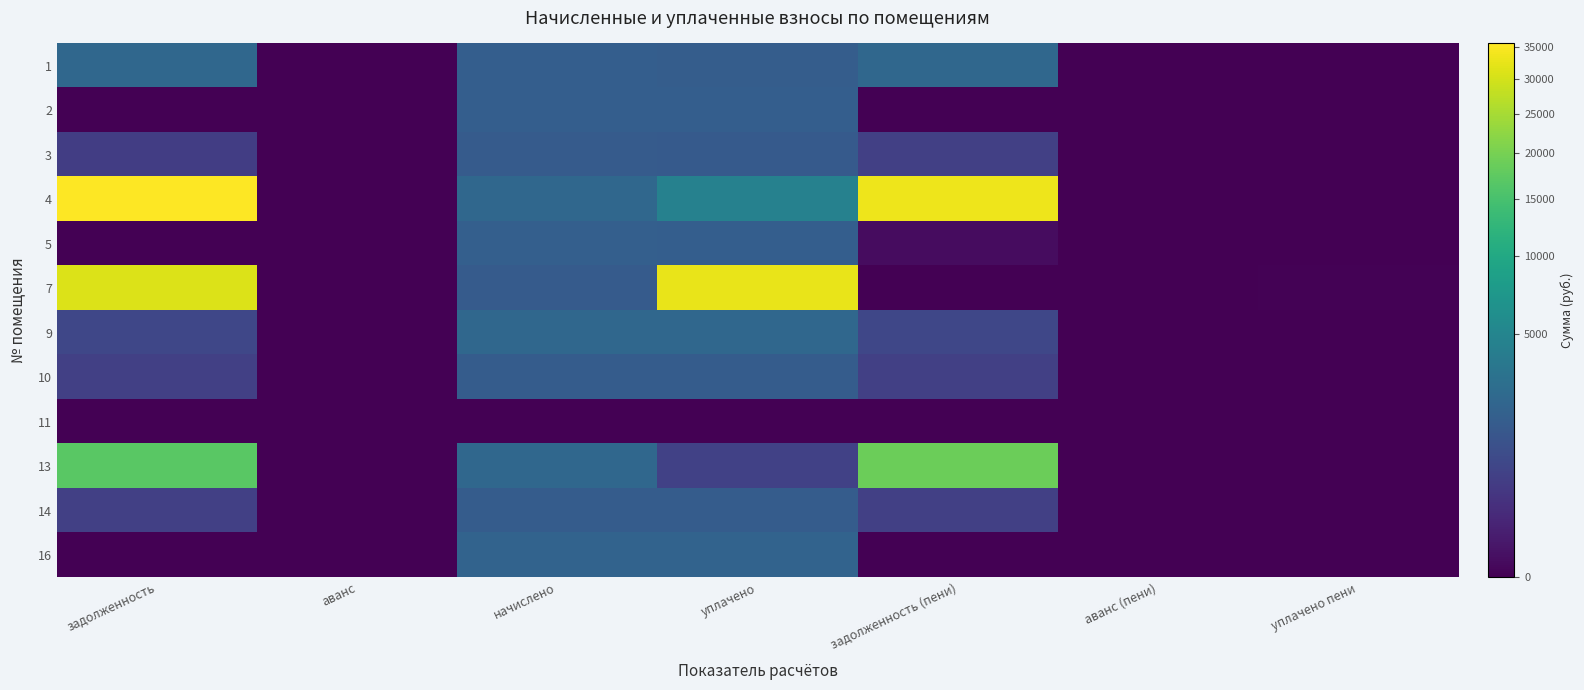

Reading left to right, transcribe all the data shown in this chart.

1: задолженность=2267.6	аванс=0.0	начислено=1745.0	уплачено=1690.2	задолженность (пени)=2322.4	аванс (пени)=0.0	уплачено пени=0.0
2: задолженность=0.0	аванс=0.0	начислено=1737.7	уплачено=1737.7	задолженность (пени)=0.0	аванс (пени)=0.0	уплачено пени=0.0
3: задолженность=502.1	аванс=0.0	начислено=1594.7	уплачено=1531.5	задолженность (пени)=565.3	аванс (пени)=0.0	уплачено пени=0.0
4: задолженность=35587.9	аванс=0.0	начислено=2294.9	уплачено=4519.6	задолженность (пени)=33363.2	аванс (пени)=0.0	уплачено пени=0.0
5: задолженность=0.0	аванс=0.0	начислено=1767.0	уплачено=1759.5	задолженность (пени)=7.5	аванс (пени)=0.0	уплачено пени=0.0
7: задолженность=31039.8	аванс=0.0	начислено=1591.0	уплачено=32630.8	задолженность (пени)=0.0	аванс (пени)=0.0	уплачено пени=0.1
9: задолженность=756.4	аванс=0.0	начислено=2269.3	уплачено=2269.3	задолженность (пени)=756.4	аванс (пени)=0.0	уплачено пени=0.0
10: задолженность=543.8	аванс=0.0	начислено=1631.4	уплачено=1631.4	задолженность (пени)=543.8	аванс (пени)=0.0	уплачено пени=0.0
11: задолженность=0.0	аванс=0.0	начислено=0.0	уплачено=0.0	задолженность (пени)=0.0	аванс (пени)=0.0	уплачено пени=0.0
13: задолженность=17105.6	аванс=0.0	начислено=2283.9	уплачено=571.0	задолженность (пени)=18818.5	аванс (пени)=0.0	уплачено пени=0.0
14: задолженность=549.9	аванс=0.0	начислено=1649.7	уплачено=1649.7	задолженность (пени)=549.9	аванс (пени)=0.0	уплачено пени=0.0
16: задолженность=0.0	аванс=0.0	начислено=2009.0	уплачено=2009.0	задолженность (пени)=0.0	аванс (пени)=0.0	уплачено пени=0.0